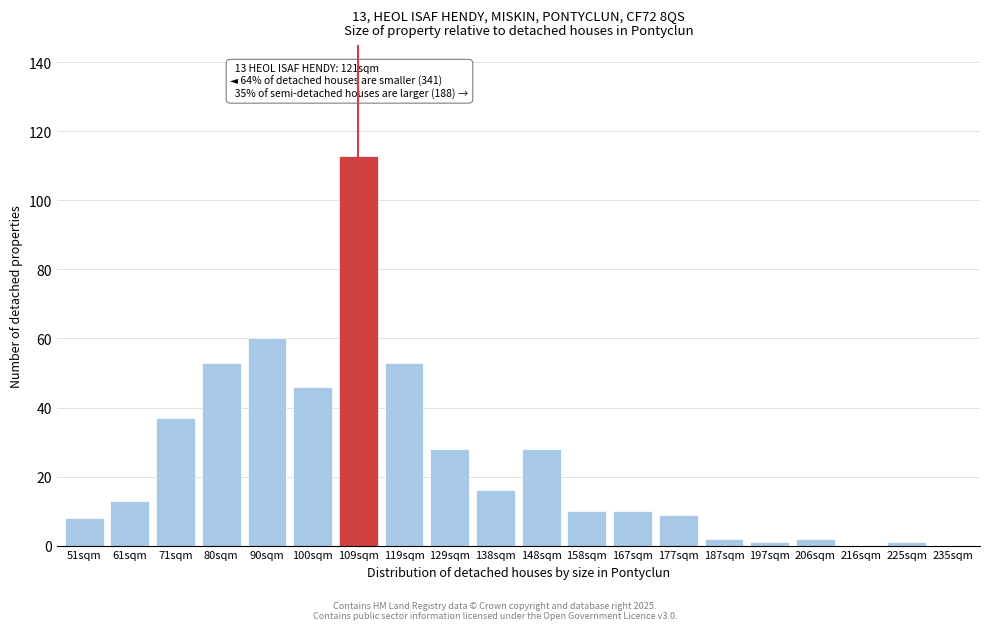

Reading right to left, list all the values displayed in this chart.

235sqm=0	225sqm=1	216sqm=0	206sqm=2	197sqm=1	187sqm=2	177sqm=9	167sqm=10	158sqm=10	148sqm=28	138sqm=16	129sqm=28	119sqm=53	109sqm=113	100sqm=46	90sqm=60	80sqm=53	71sqm=37	61sqm=13	51sqm=8